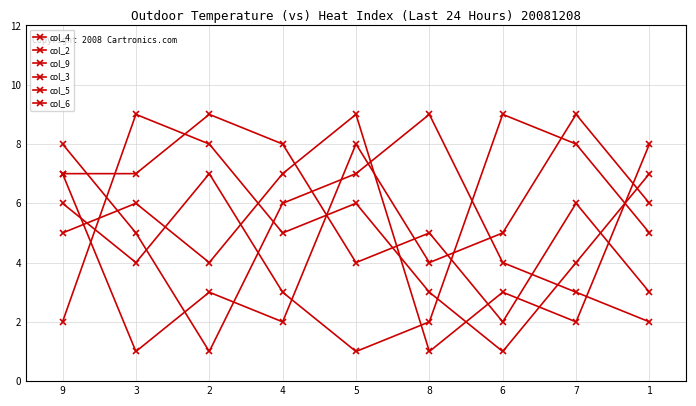

What is the label of the 4th point from the right?

8